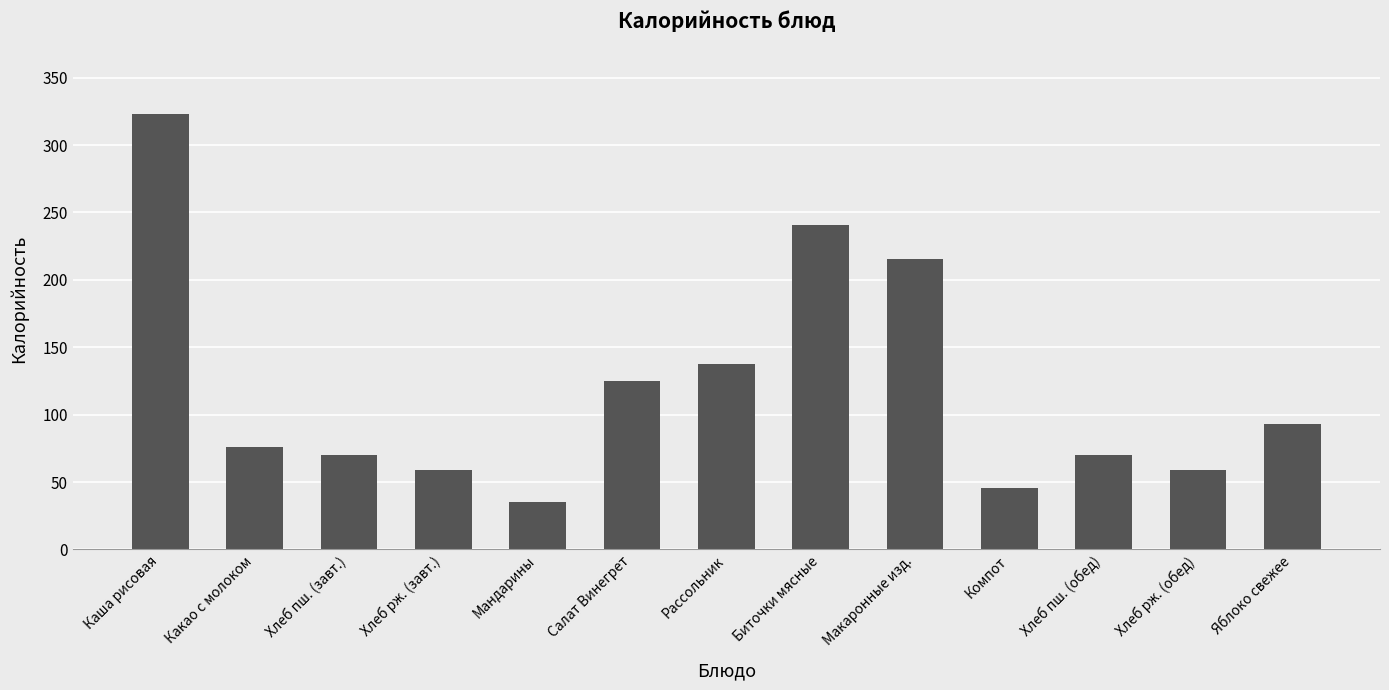

At which label is the value closest to 179?

Макаронные изд.